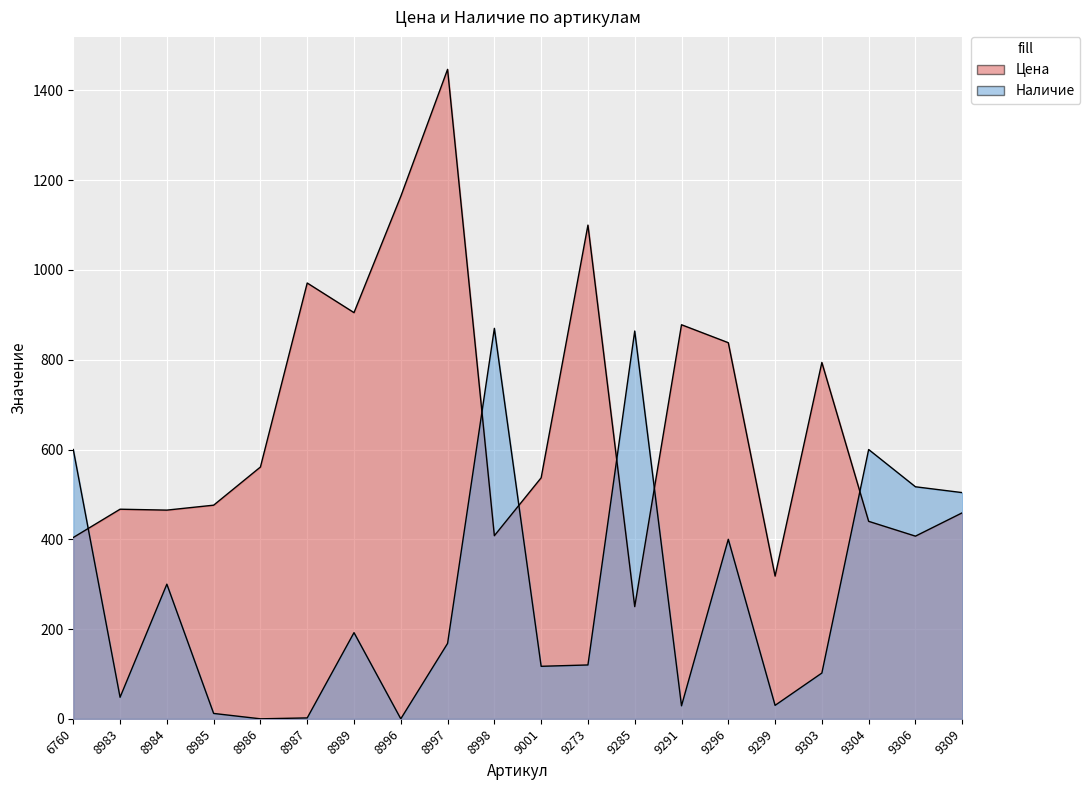

How many lines are shown in the chart?

2